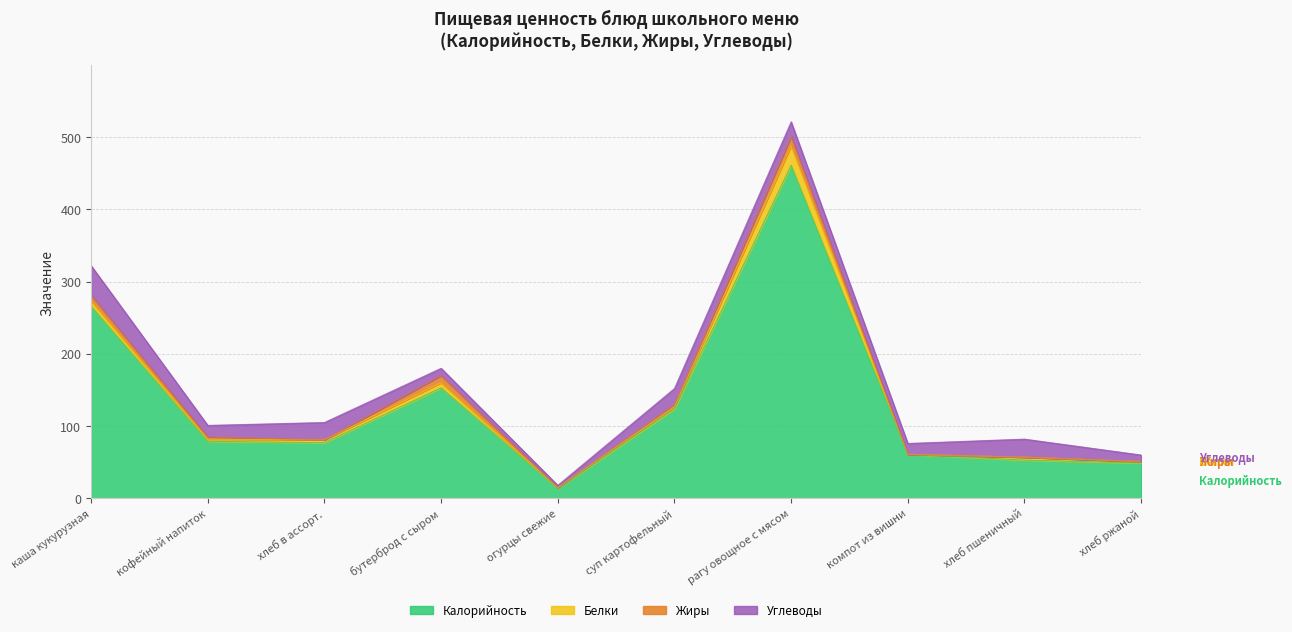

What position from the left is кофейный напиток?

2